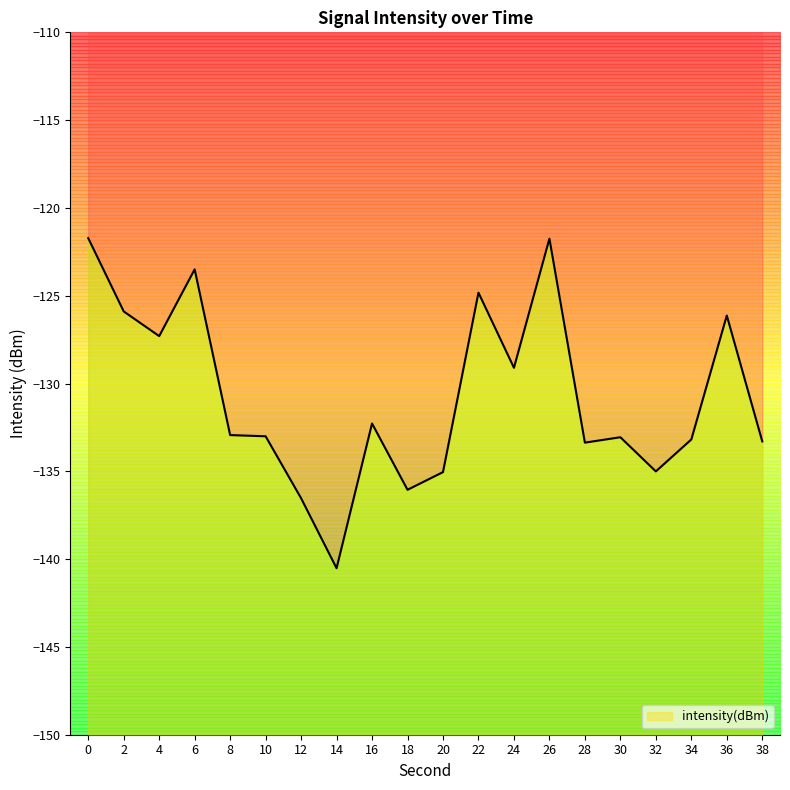

What value does the data have at 10?

-133.0